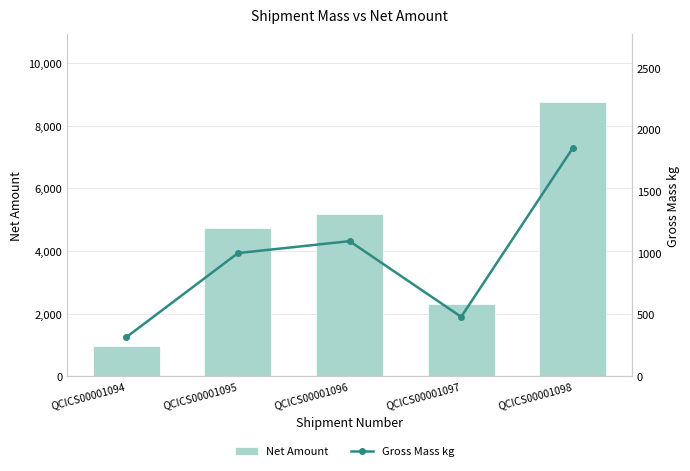

Which category has the lowest value across all series?

QCICS00001094